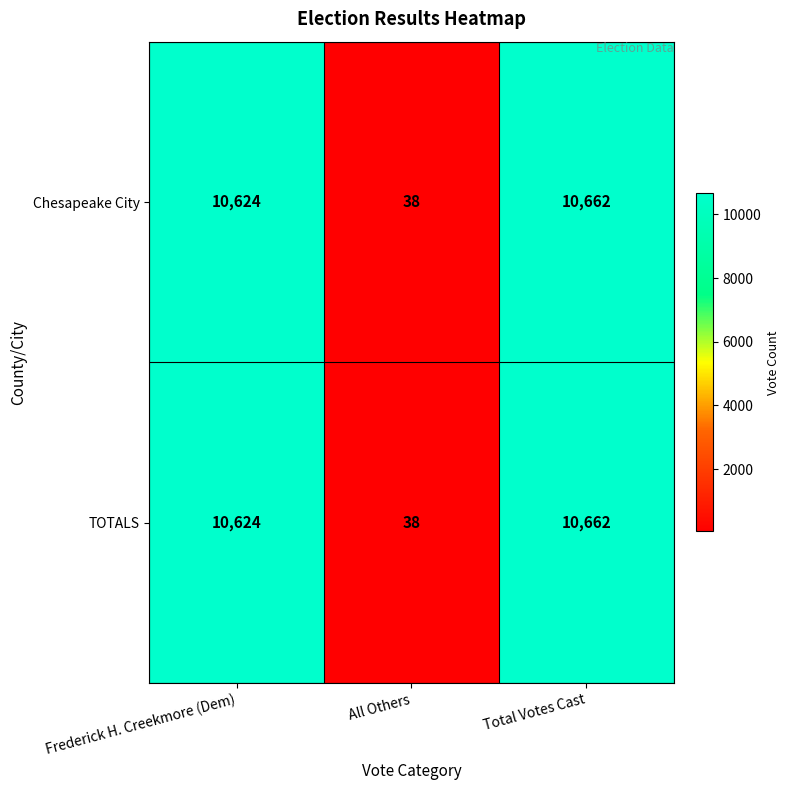

Where is TOTALS nearest to the value 5350?

Frederick H. Creekmore (Dem)